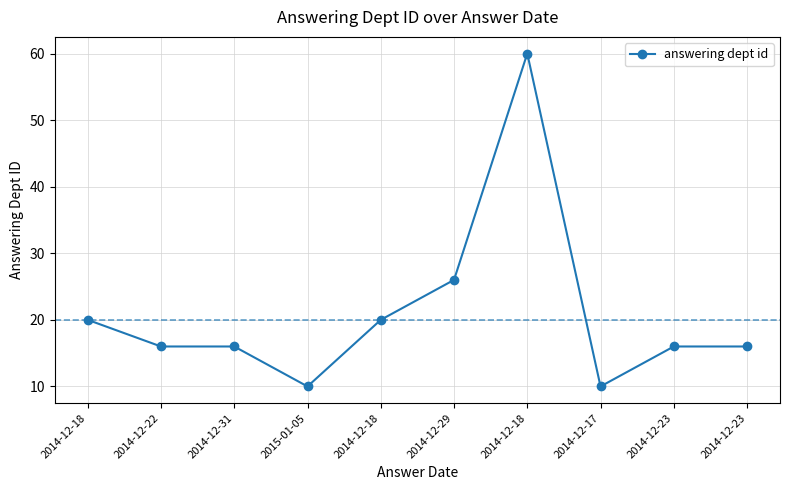

Reading left to right, extract all data points from this chart.

2014-12-18=20	2014-12-22=16	2014-12-31=16	2015-01-05=10	2014-12-18=20	2014-12-29=26	2014-12-18=60	2014-12-17=10	2014-12-23=16	2014-12-23=16